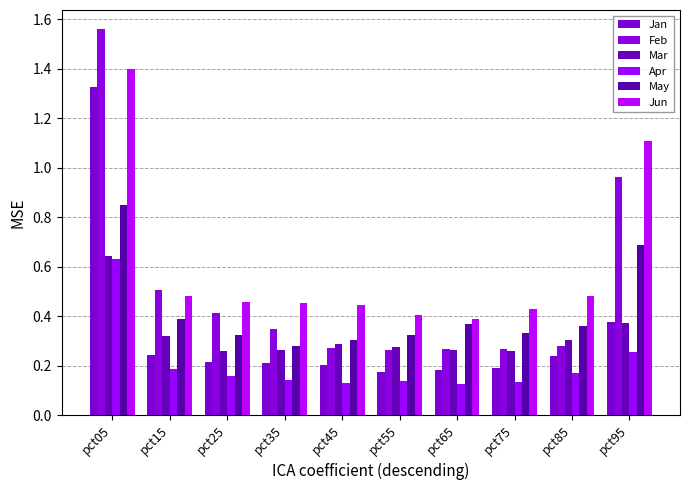

Reading left to right, transcribe all the data shown in this chart.

Jan: 1.3	0.2	0.2	0.2	0.2	0.2	0.2	0.2	0.2	0.4
Feb: 1.6	0.5	0.4	0.3	0.3	0.3	0.3	0.3	0.3	1.0
Mar: 0.6	0.3	0.3	0.3	0.3	0.3	0.3	0.3	0.3	0.4
Apr: 0.6	0.2	0.2	0.1	0.1	0.1	0.1	0.1	0.2	0.3
May: 0.9	0.4	0.3	0.3	0.3	0.3	0.4	0.3	0.4	0.7
Jun: 1.4	0.5	0.5	0.5	0.4	0.4	0.4	0.4	0.5	1.1